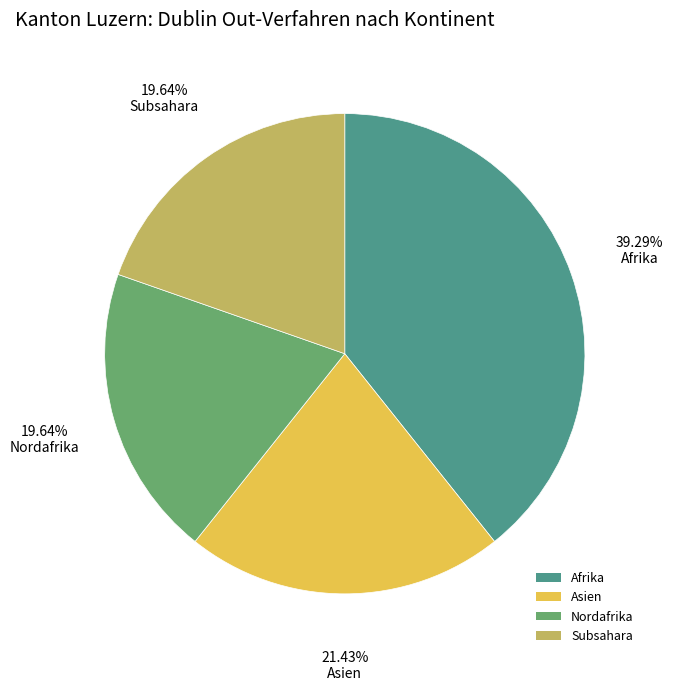

To the nearest percent, what portion does Subsahara represent?

20%